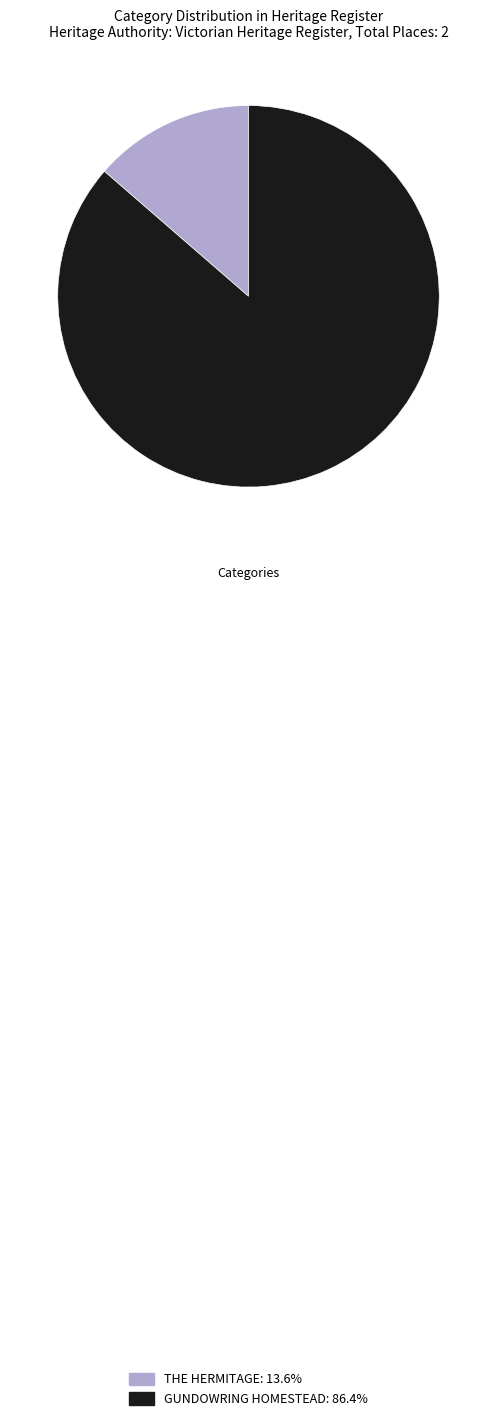

True or false: GUNDOWRING HOMESTEAD accounts for 92% of the total.

False